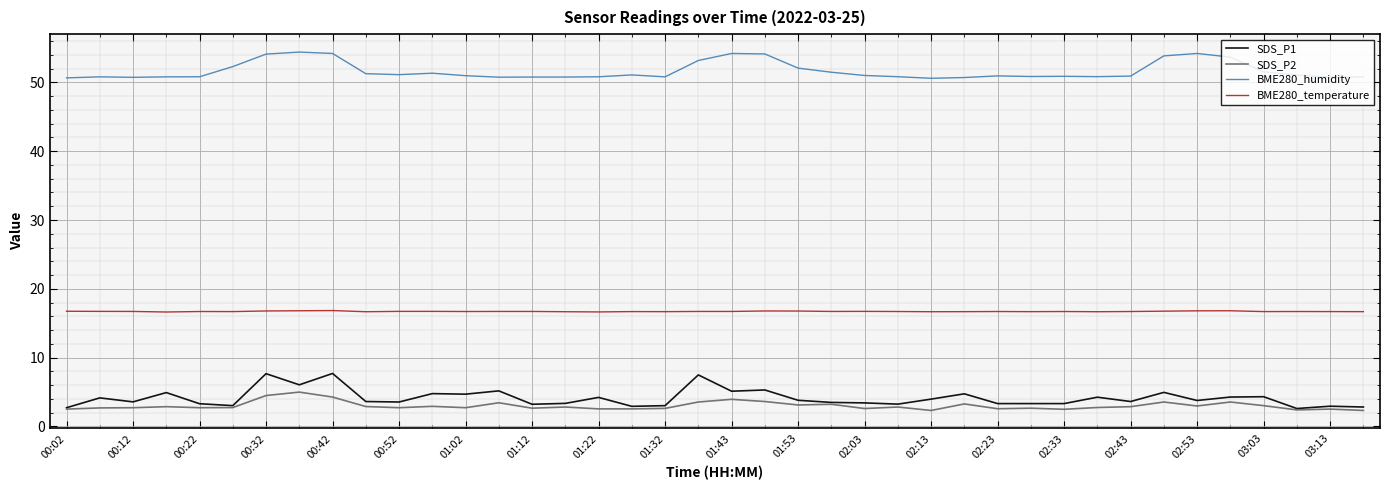

List the series in order of their peak value, highest first.

BME280_humidity, BME280_temperature, SDS_P1, SDS_P2